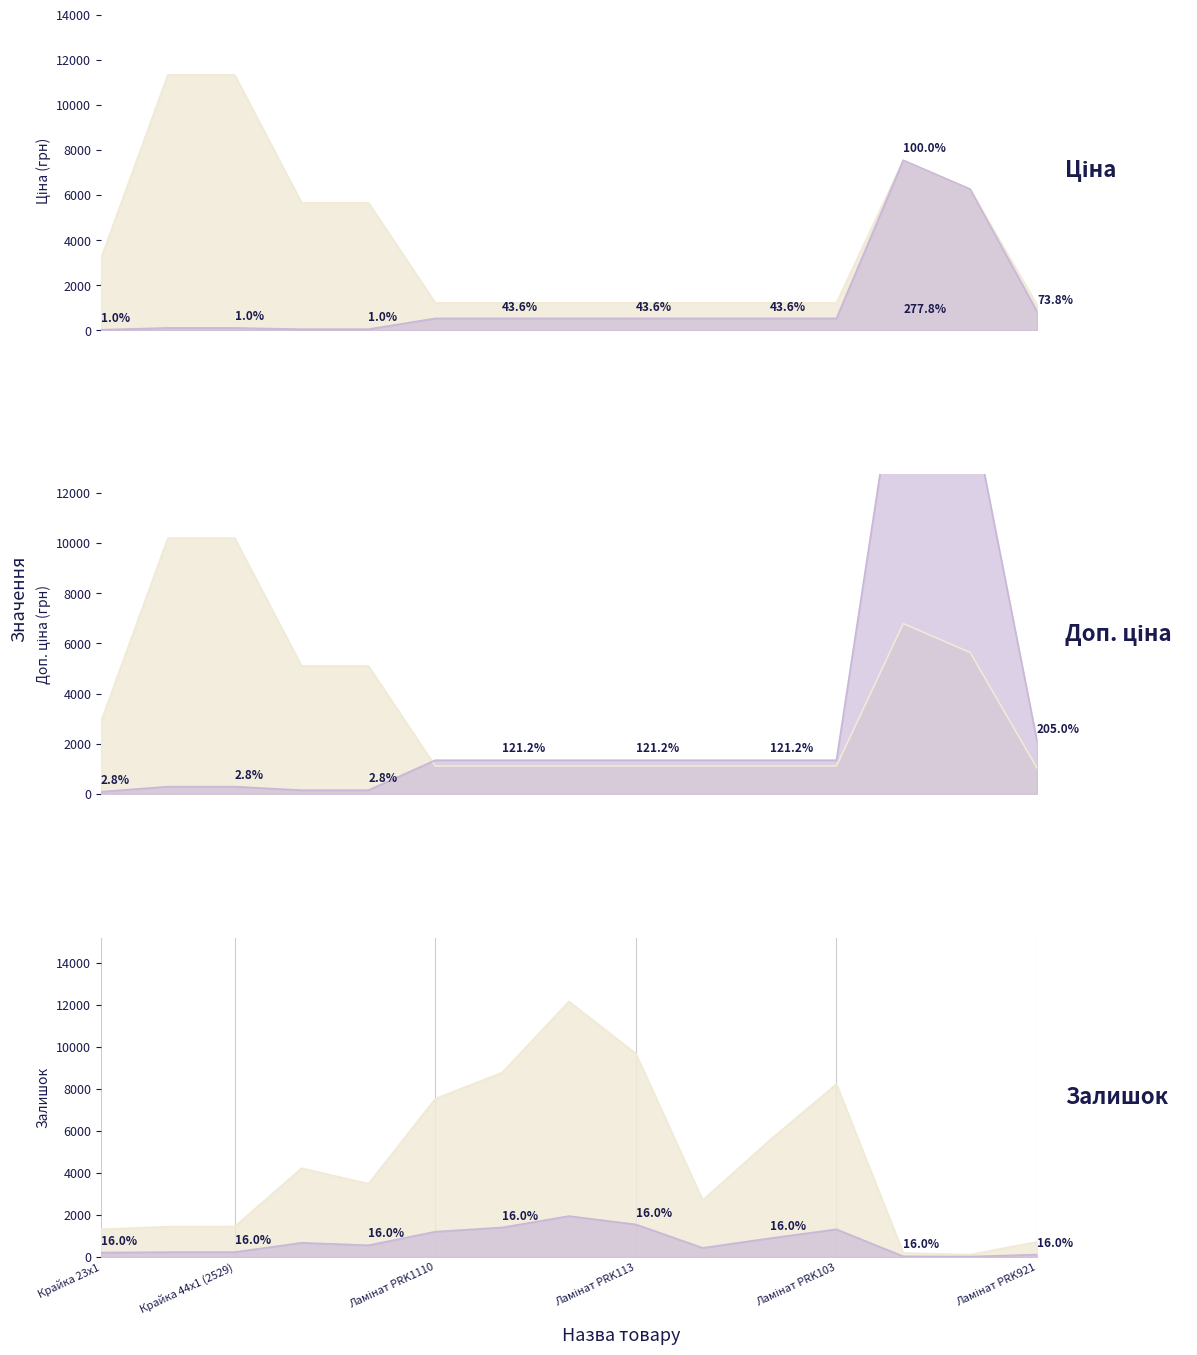

Where does the Залишок series first go above 3490?

Крайка 22x1 (2530)